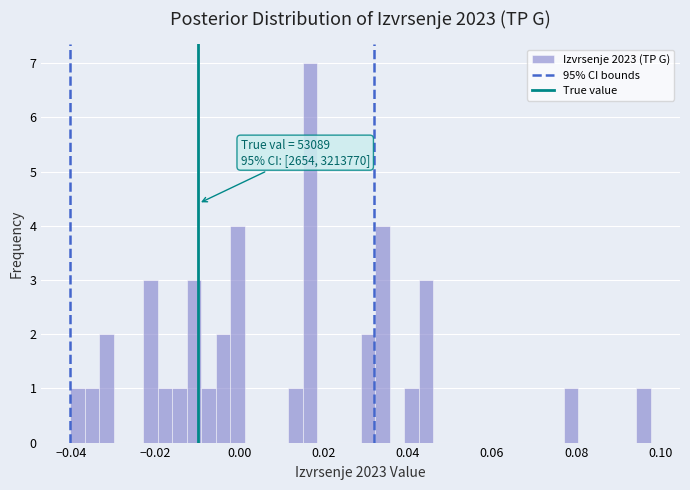

Read against the x-axis, roughly where is the centre of the tallest bar?

0.016